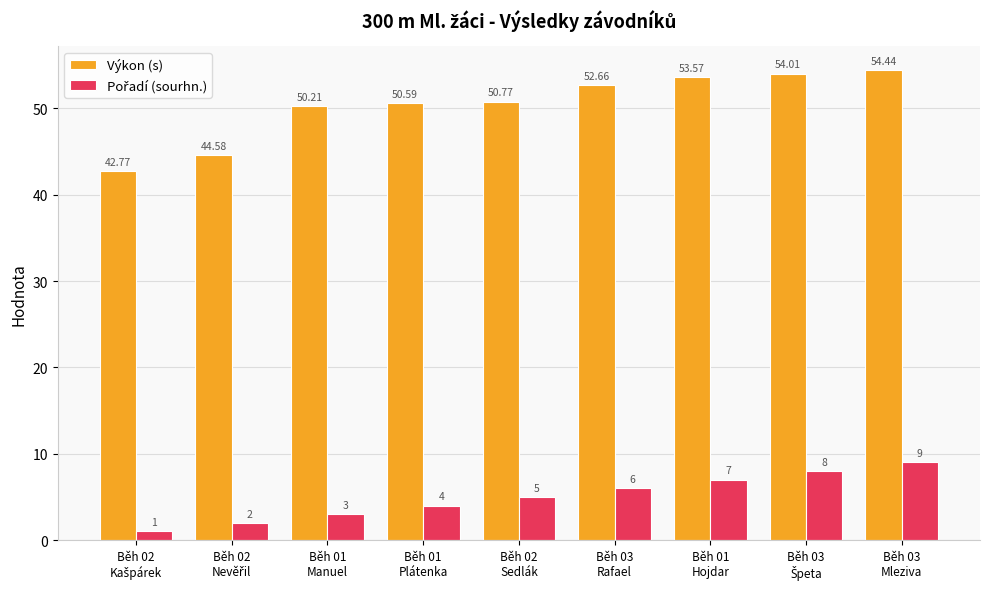

Which series has the widest spread of values?

Výkon (s)